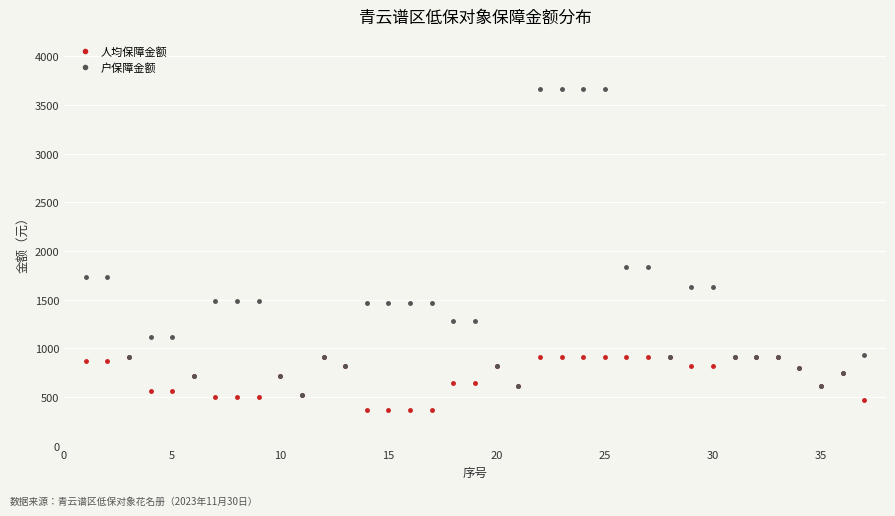

What is the value of the 人均保障金额 point at the 34th from the left?

795